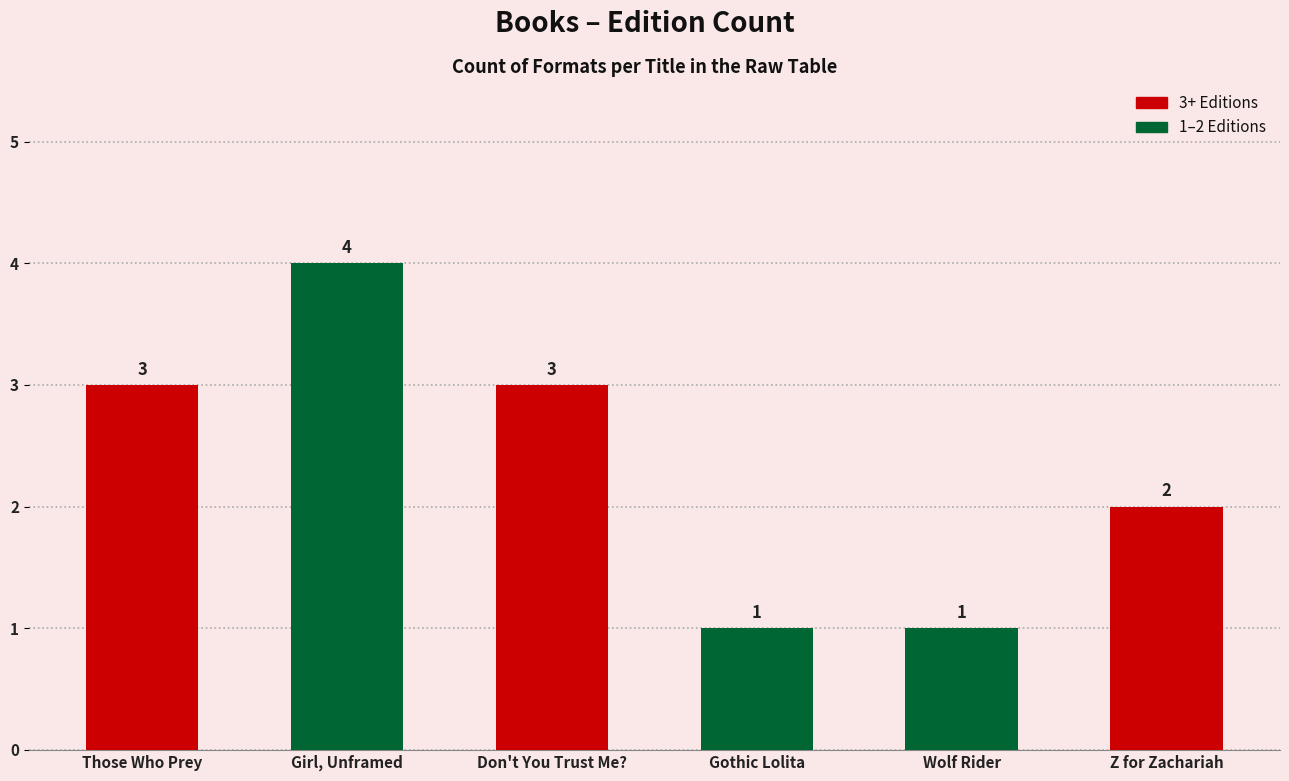

Where is the data nearest to the value 2?

Z for Zachariah